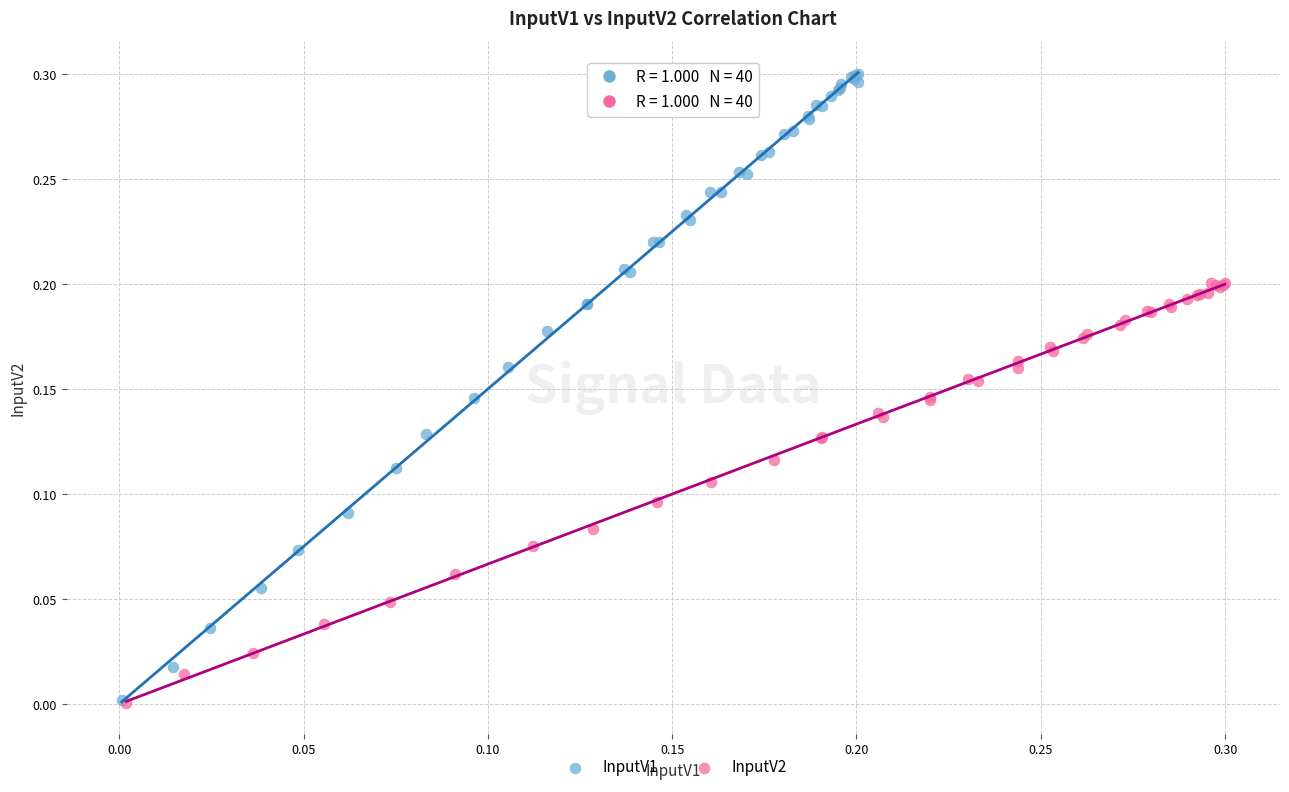

What are all the series names shown in the legend?

InputV1, InputV2